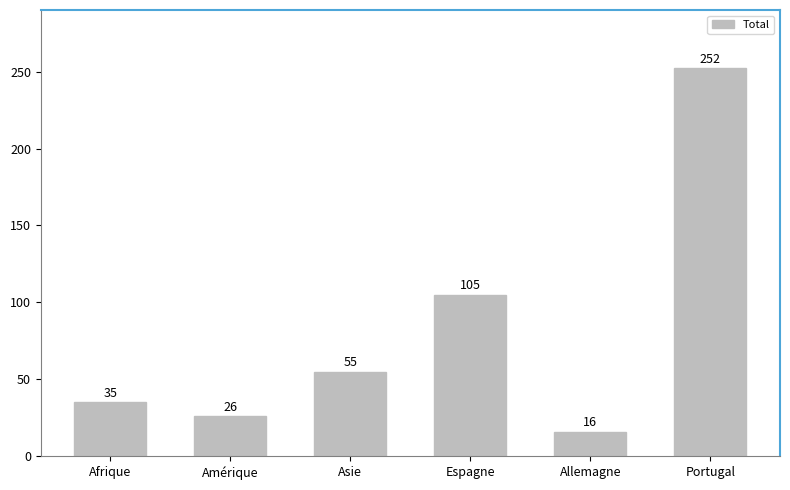

At which category does the chart reach its minimum across all series?

Allemagne